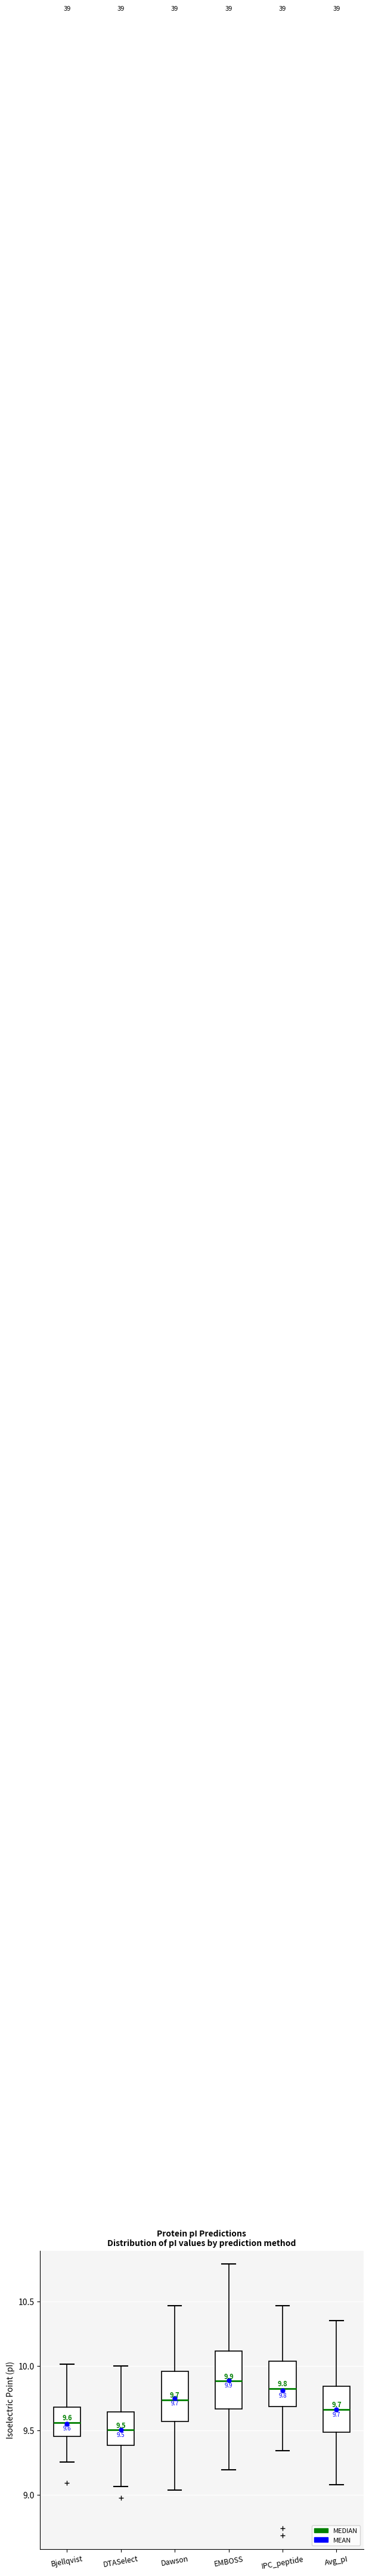

Which box is the tallest, from its lower edge to its upper edge?

EMBOSS